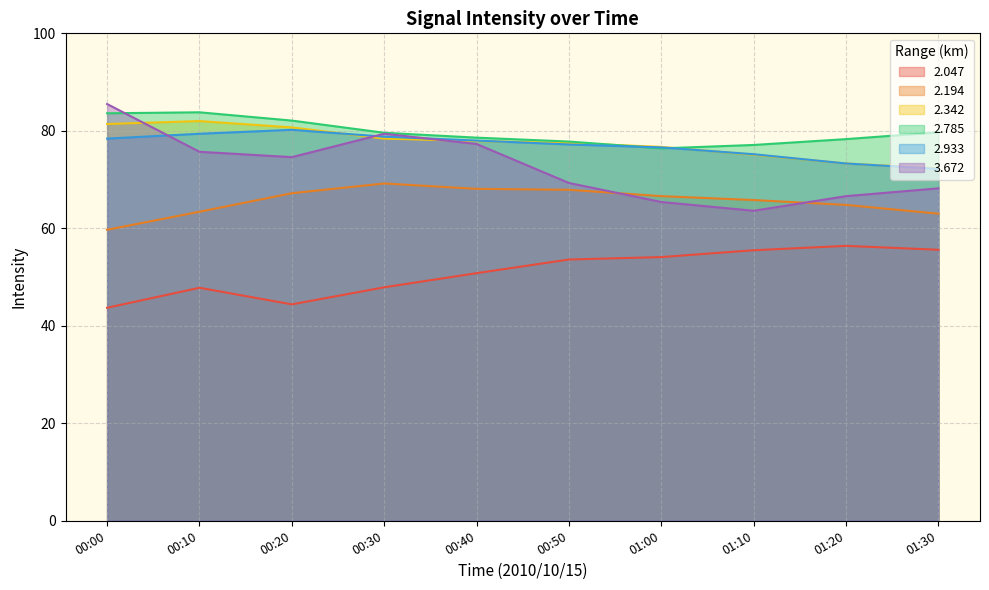

How many lines are shown in the chart?

6